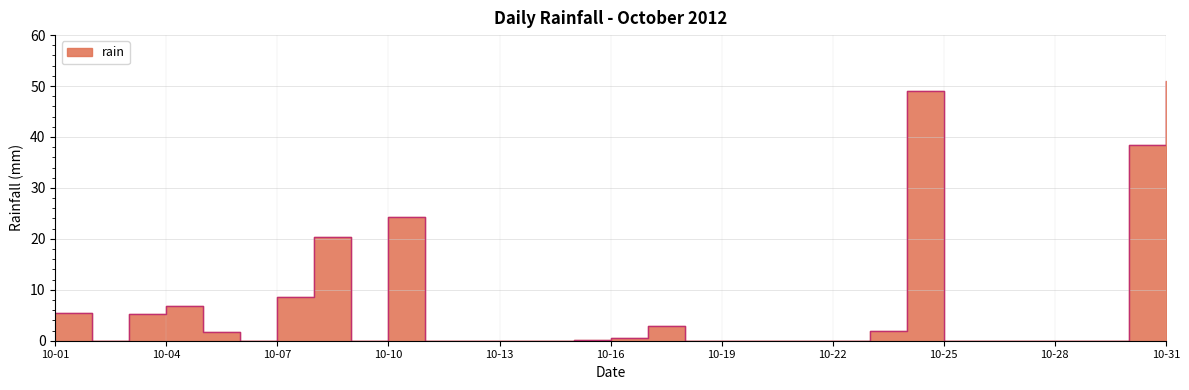

Rank the categories by value from highest to lowest.

2012-10-31, 2012-10-24, 2012-10-30, 2012-10-10, 2012-10-08, 2012-10-07, 2012-10-04, 2012-10-01, 2012-10-03, 2012-10-17, 2012-10-23, 2012-10-05, 2012-10-16, 2012-10-15, 2012-10-02, 2012-10-06, 2012-10-09, 2012-10-11, 2012-10-12, 2012-10-13, 2012-10-14, 2012-10-18, 2012-10-19, 2012-10-20, 2012-10-21, 2012-10-22, 2012-10-25, 2012-10-26, 2012-10-27, 2012-10-28, 2012-10-29